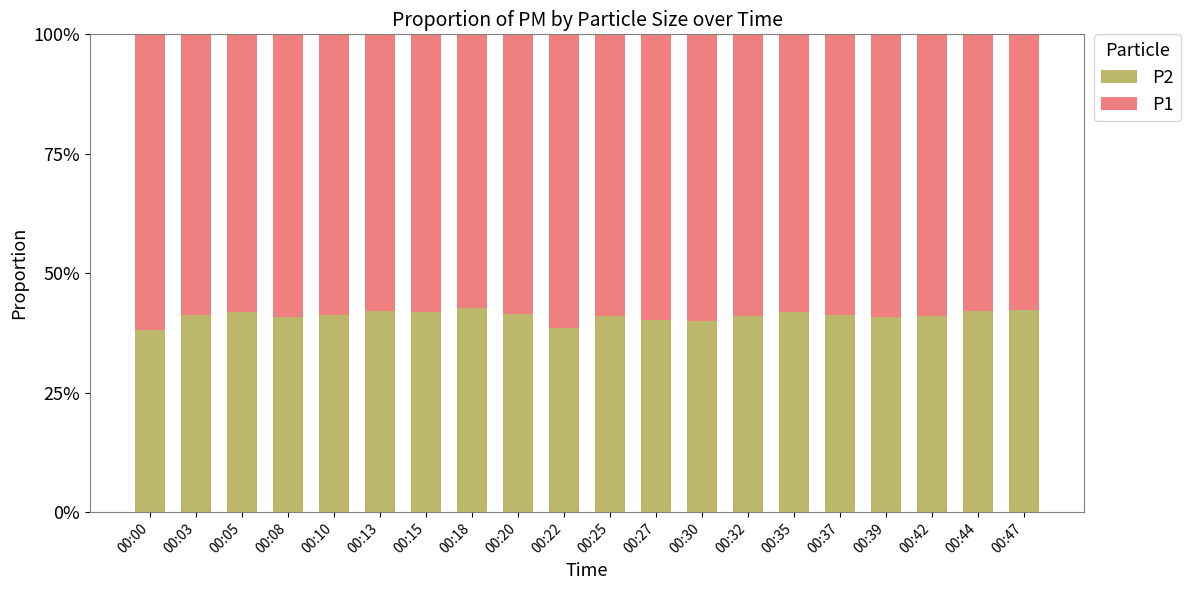

Count the number of categories in the chart.

20